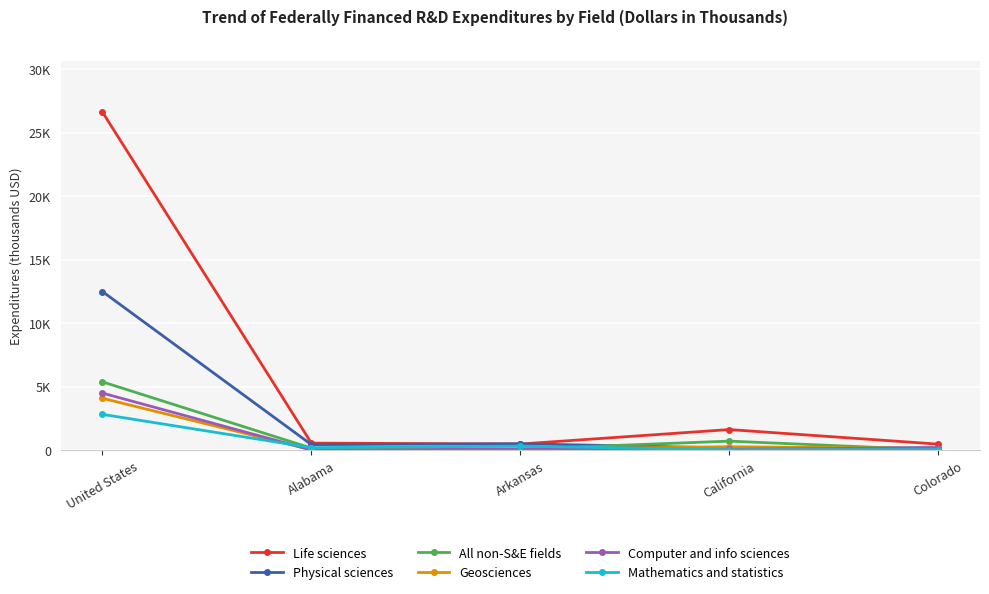

What are all the series names shown in the legend?

Life sciences, Physical sciences, All non-S&E fields, Geosciences, Computer and info sciences, Mathematics and statistics